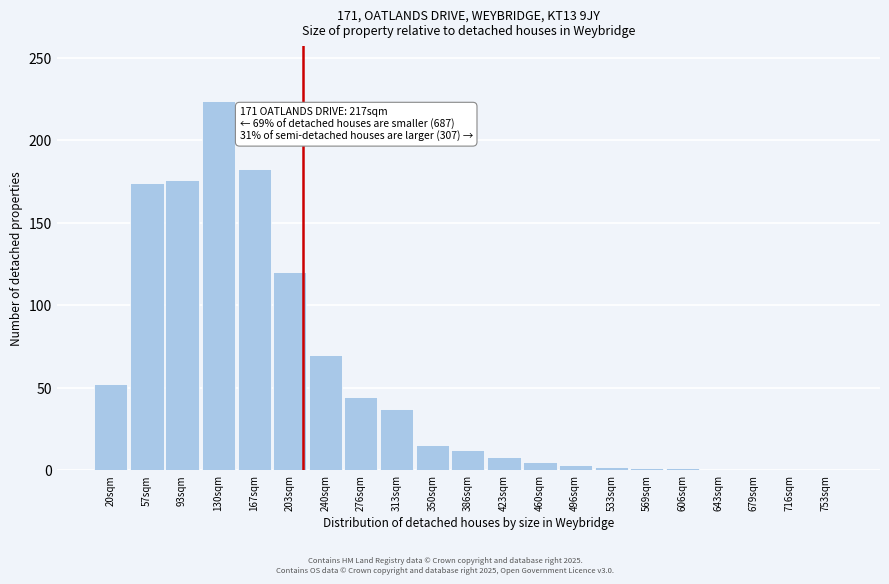

The chart shows a value of 0 at 679sqm. True or false?

True